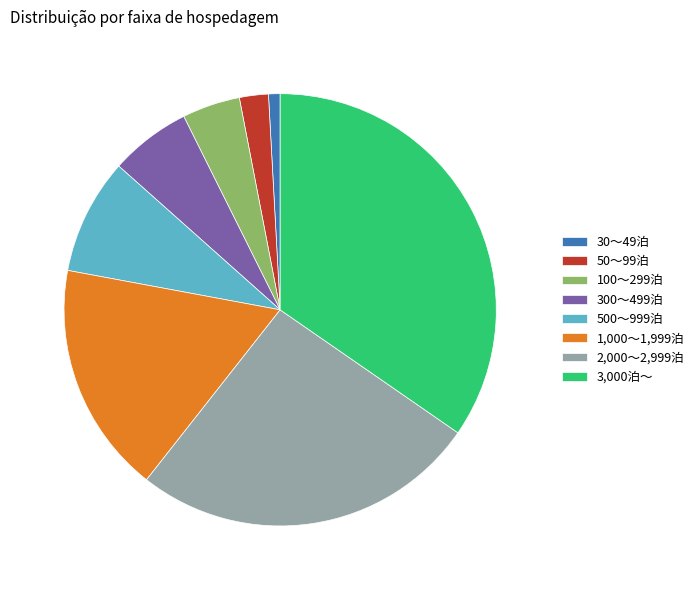

How many slices are in this pie chart?

8